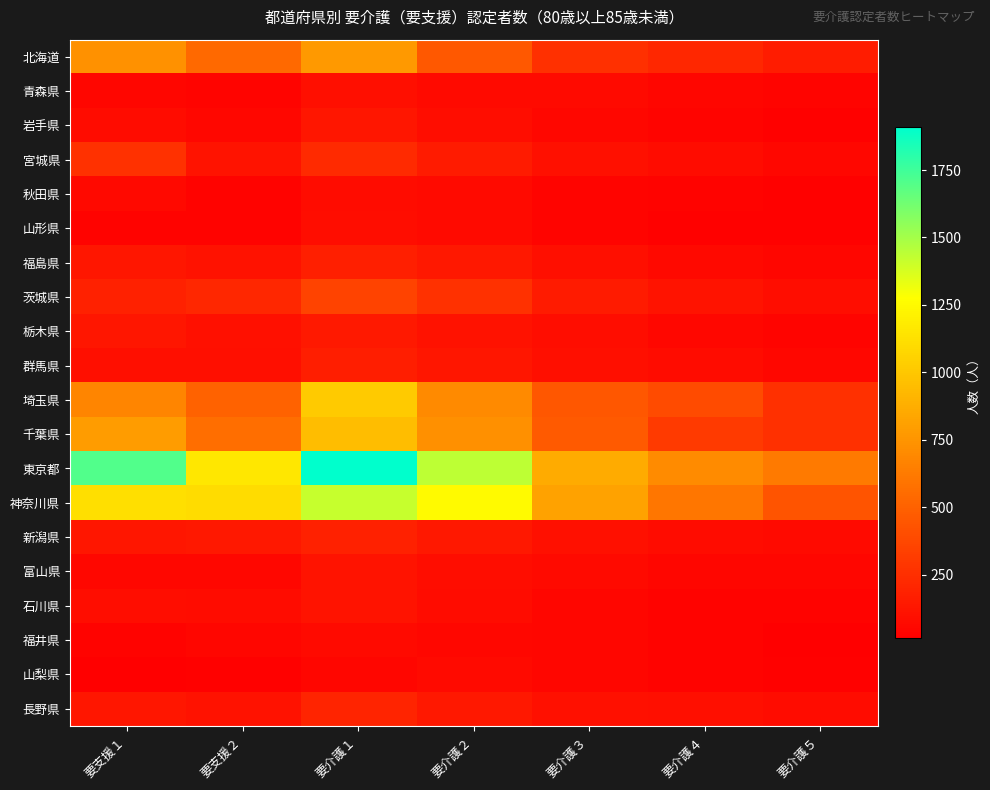

List the series in order of their peak value, highest first.

東京都, 神奈川県, 埼玉県, 千葉県, 北海道, 茨城県, 宮城県, 長野県, 新潟県, 福島県, 群馬県, 栃木県, 岩手県, 富山県, 石川県, 青森県, 山形県, 秋田県, 福井県, 山梨県